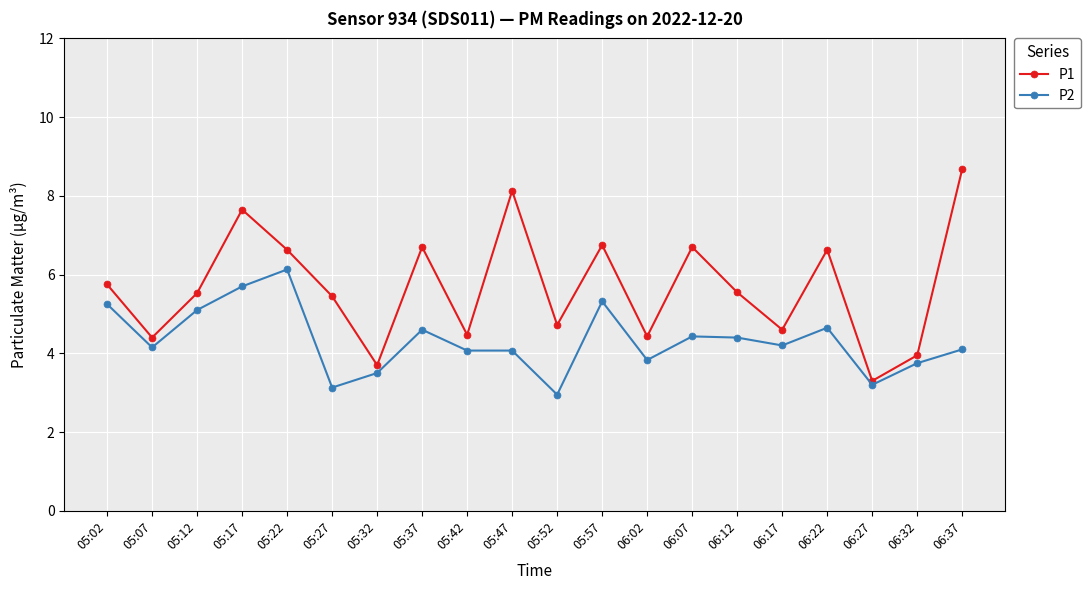

At which label does P1 reach its minimum?

06:27